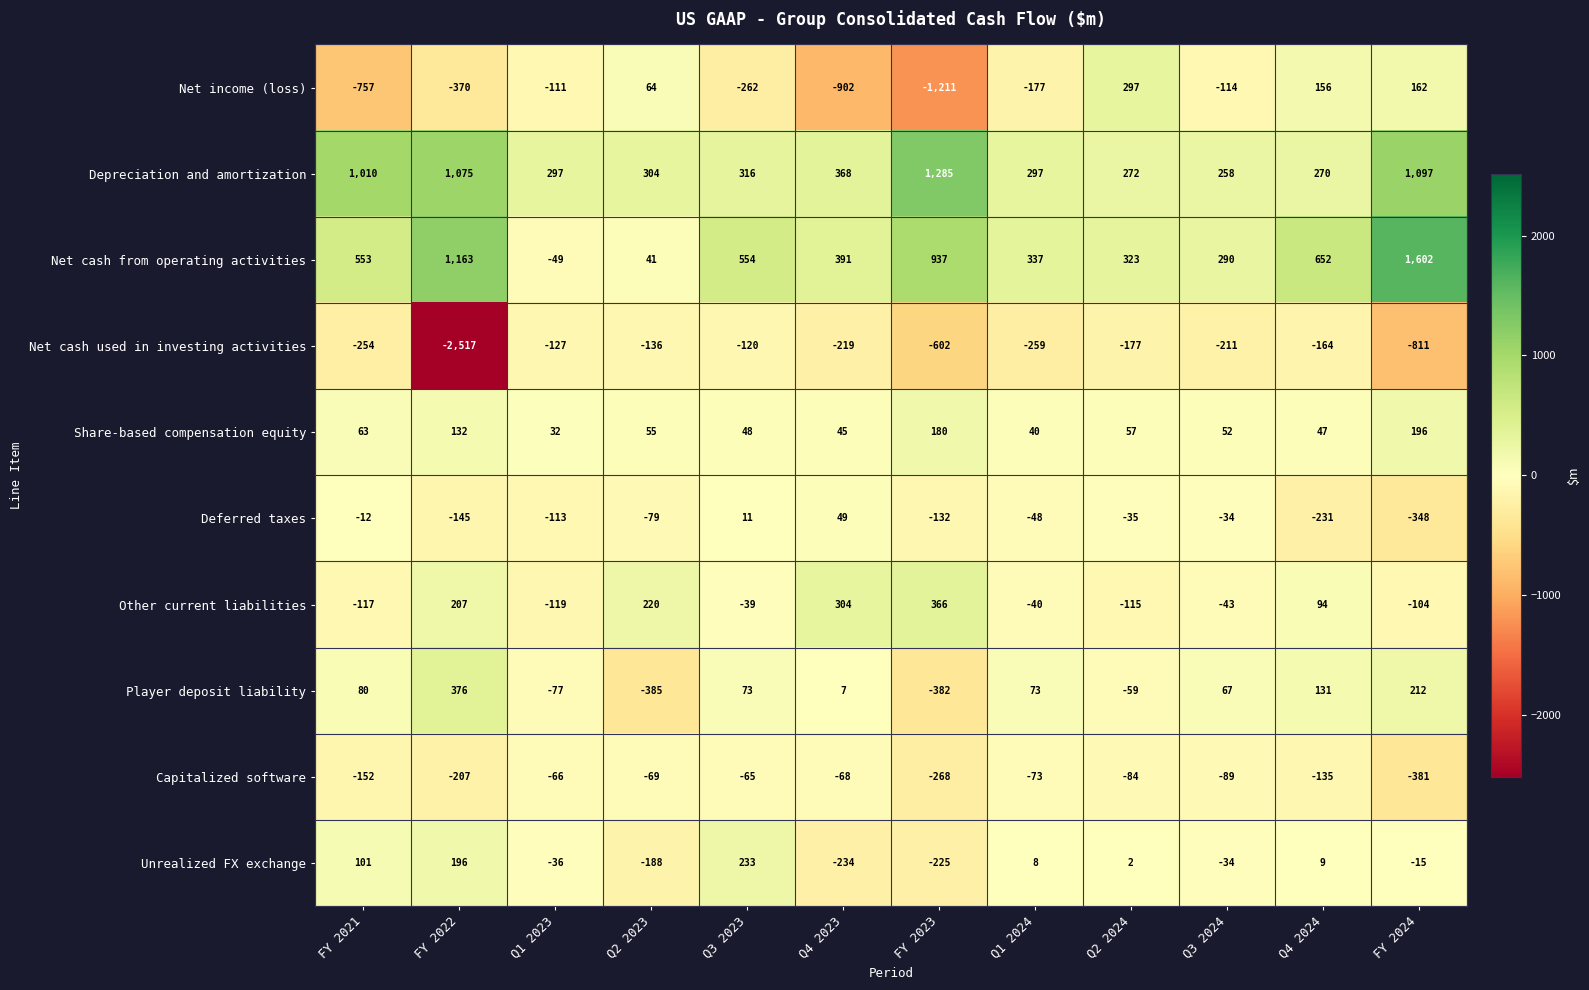

True or false: Net cash from operating activities has a value of 2864 at FY 2024.

False